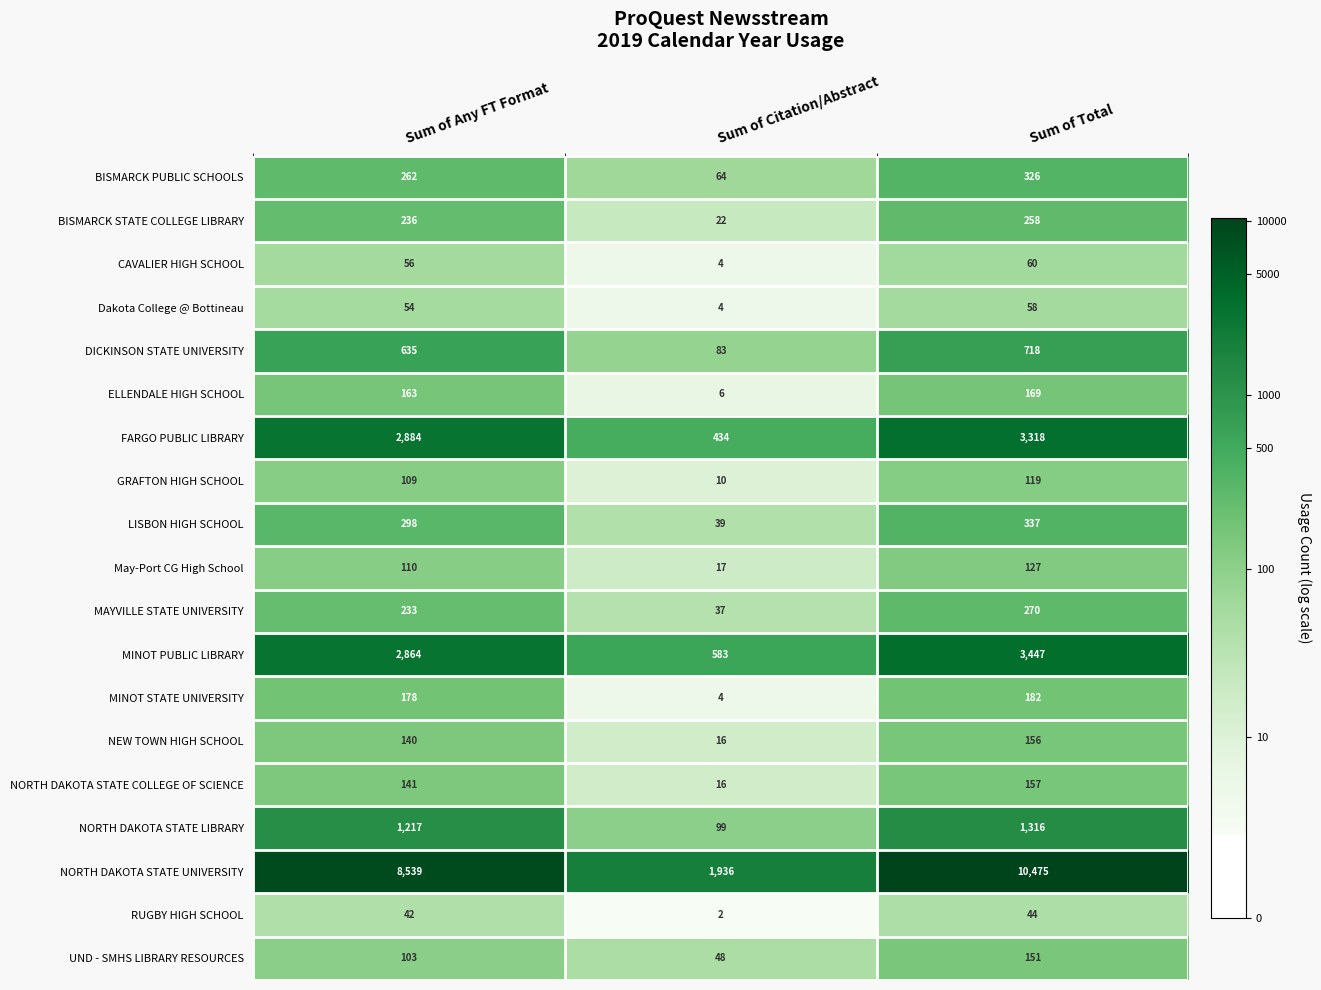

What is the greatest value displayed?

10475